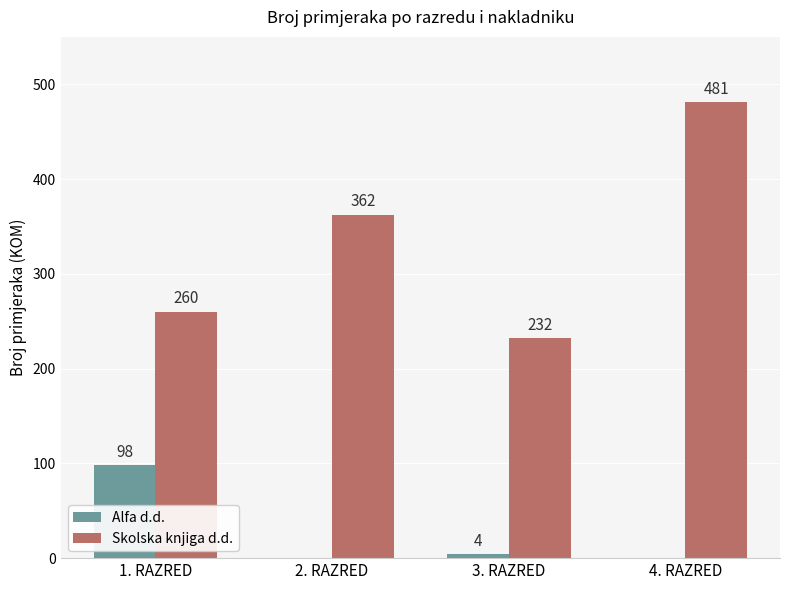

Reading right to left, list all the values displayed in this chart.

Alfa d.d.: 0	4	0	98
Skolska knjiga d.d.: 481	232	362	260